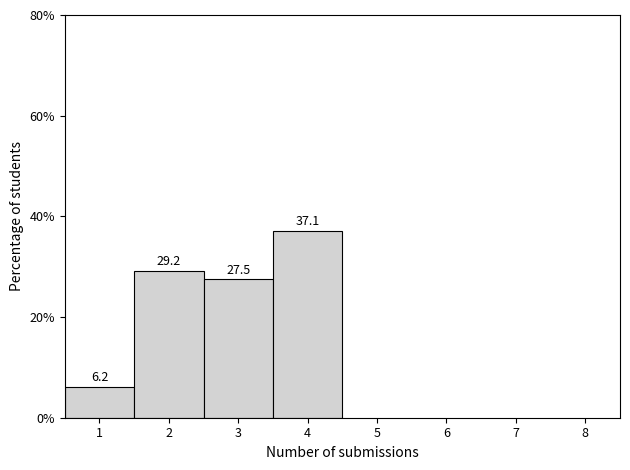

Reading left to right, transcribe this chart: for each bar, give the range it covers on the x-axis and its height.

0.5 to 1.5: 6.2
1.5 to 2.5: 29.2
2.5 to 3.5: 27.5
3.5 to 4.5: 37.1